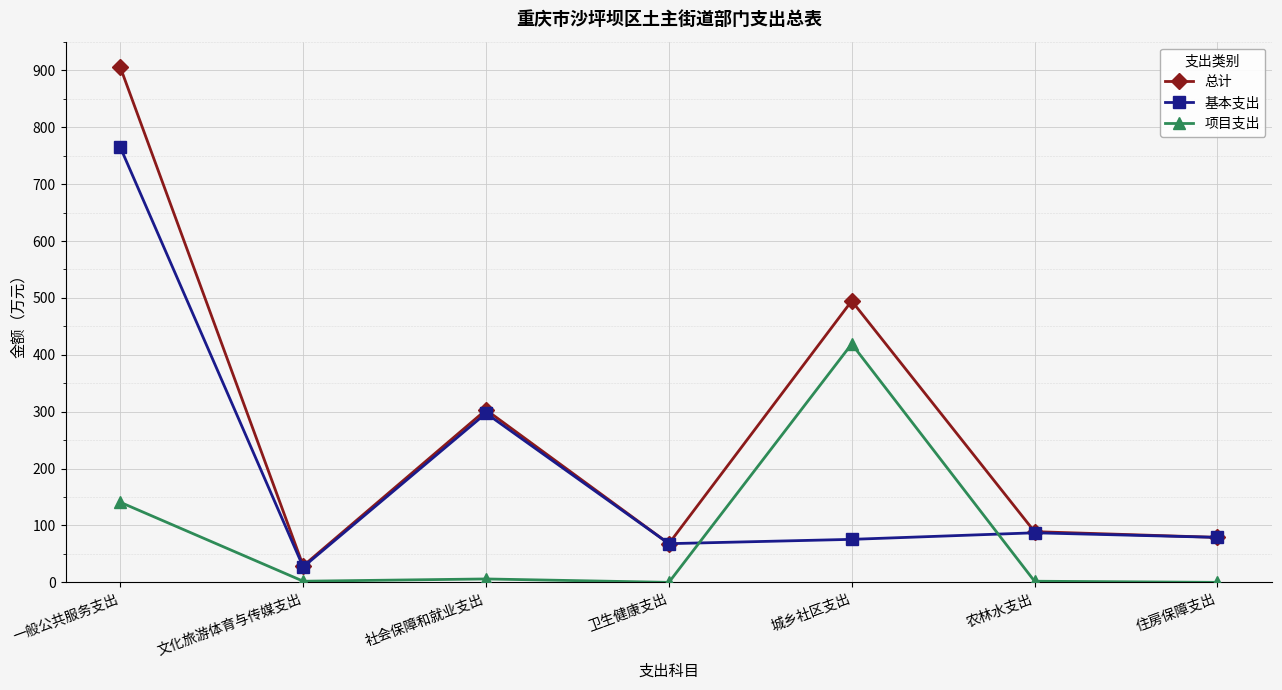

At which category is the sum across all series the highest?

一般公共服务支出